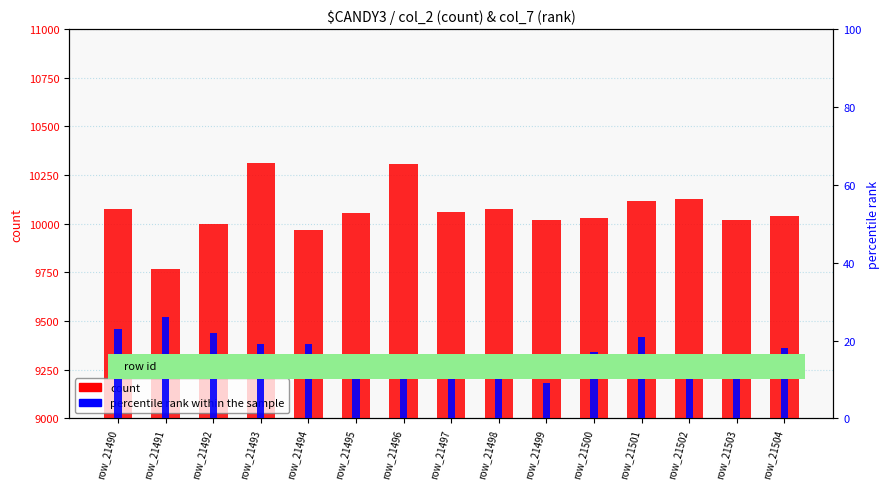

At how many categories does at least one series exceed 5312?

15